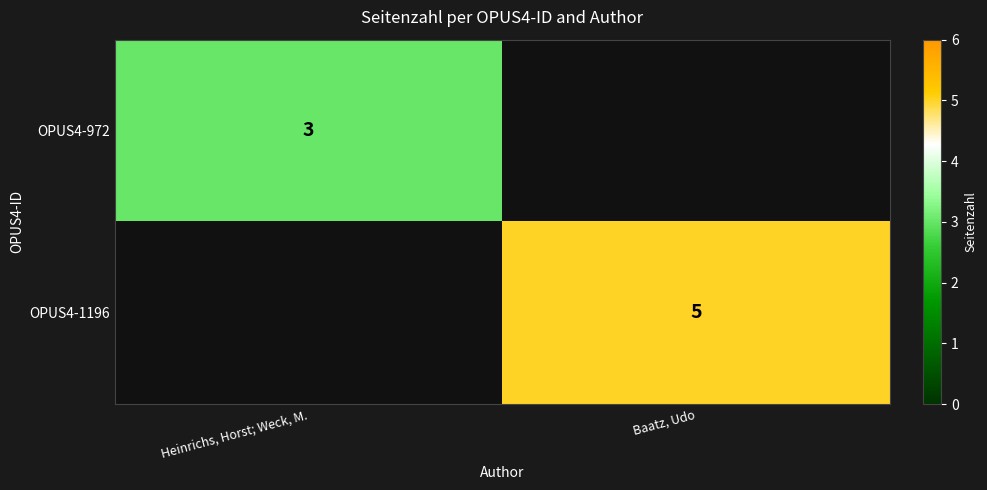

Is it true that OPUS4-972 equals 3 at Heinrichs, Horst; Weck, M.?

True